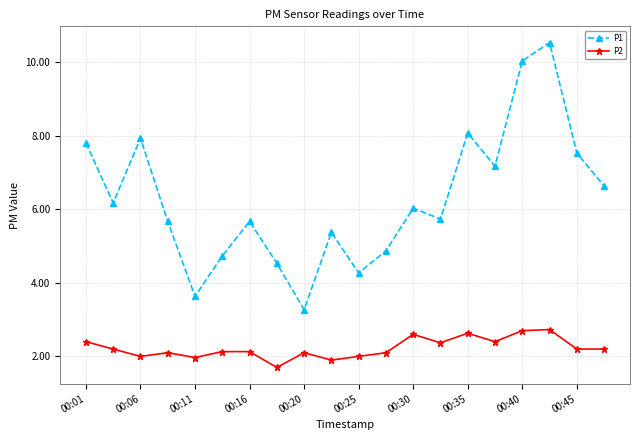

Which series has the widest spread of values?

P1